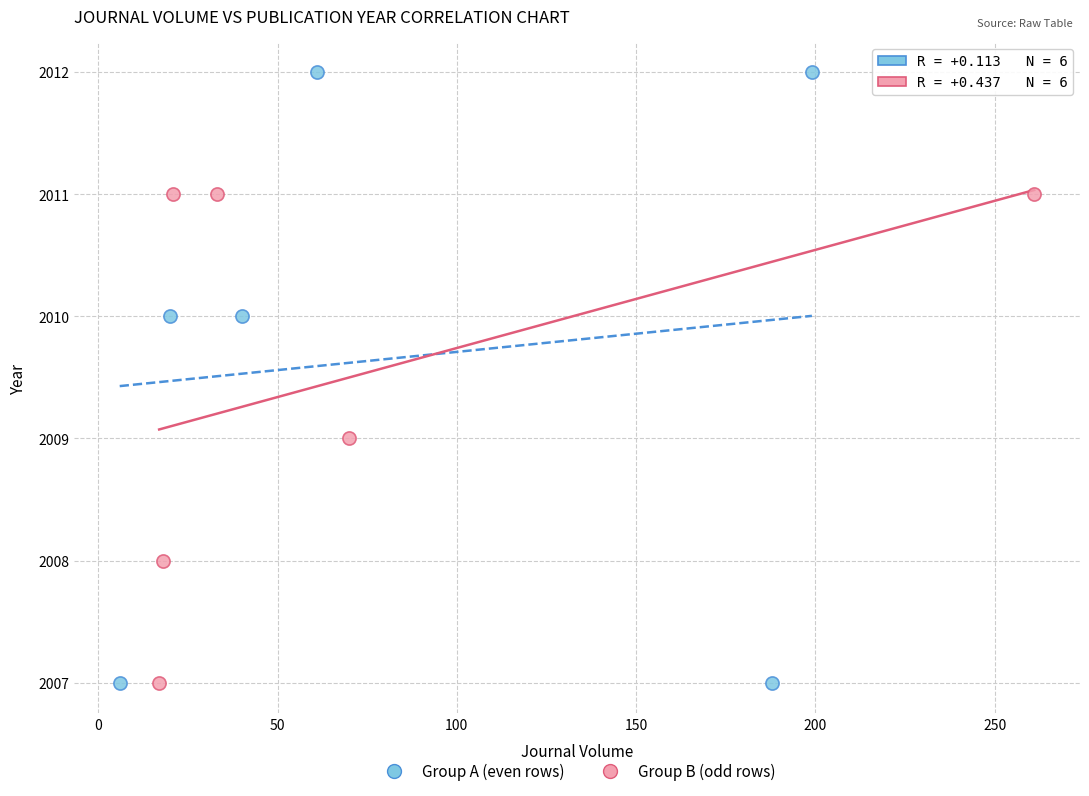

What are all the series names shown in the legend?

Group A (even rows), Group B (odd rows)